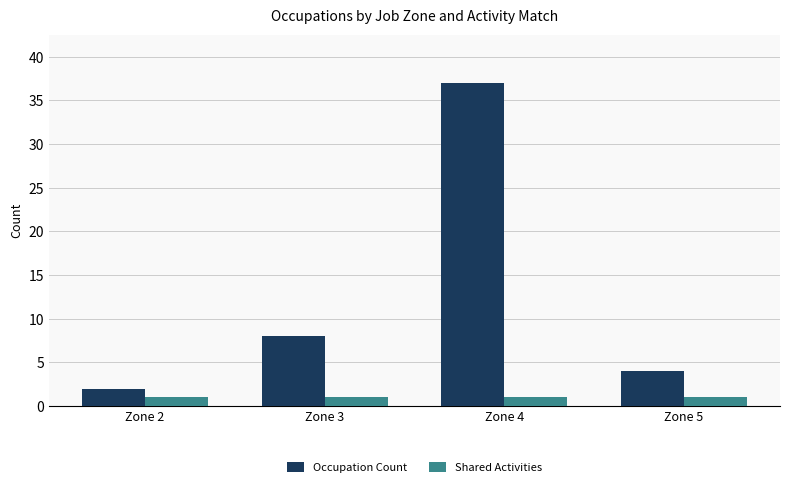

At Zone 5, list the series in order from smallest to largest.

Shared Activities, Occupation Count